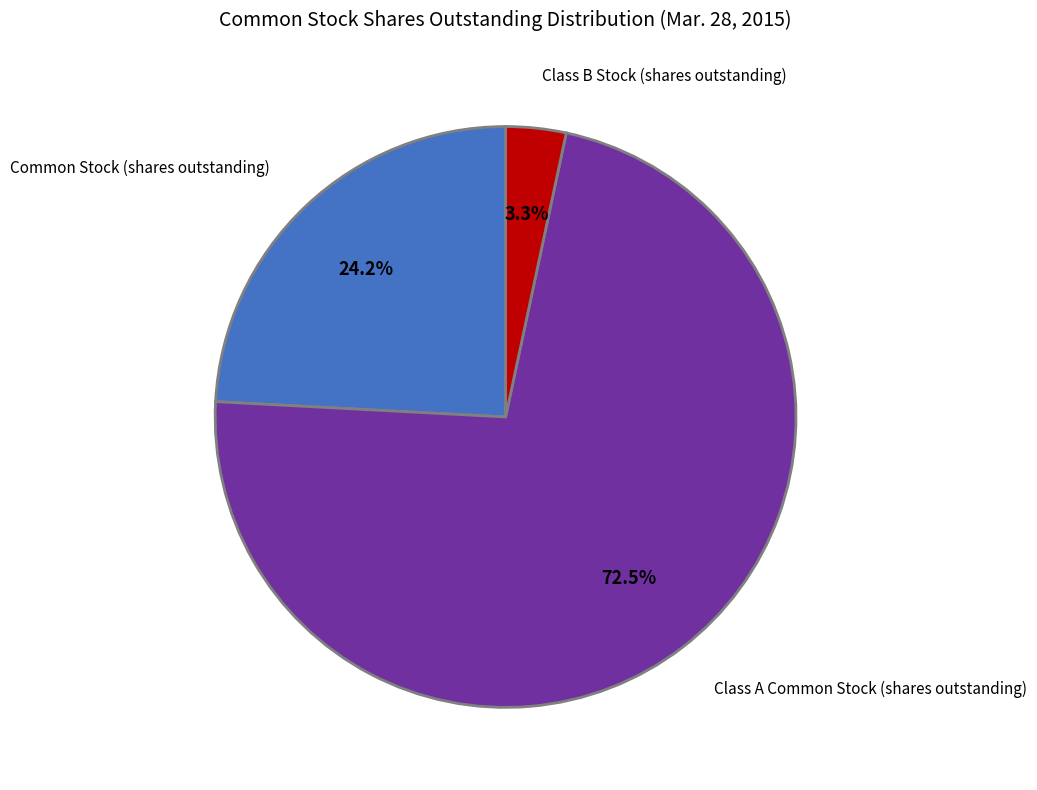

How many segments does this pie chart have?

3